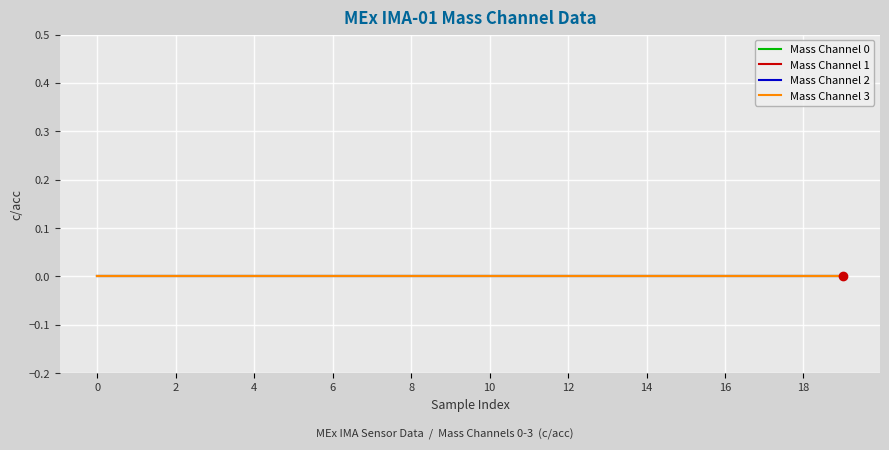

True or false: Mass Channel 1 and Operational Index intersect in this chart.

False